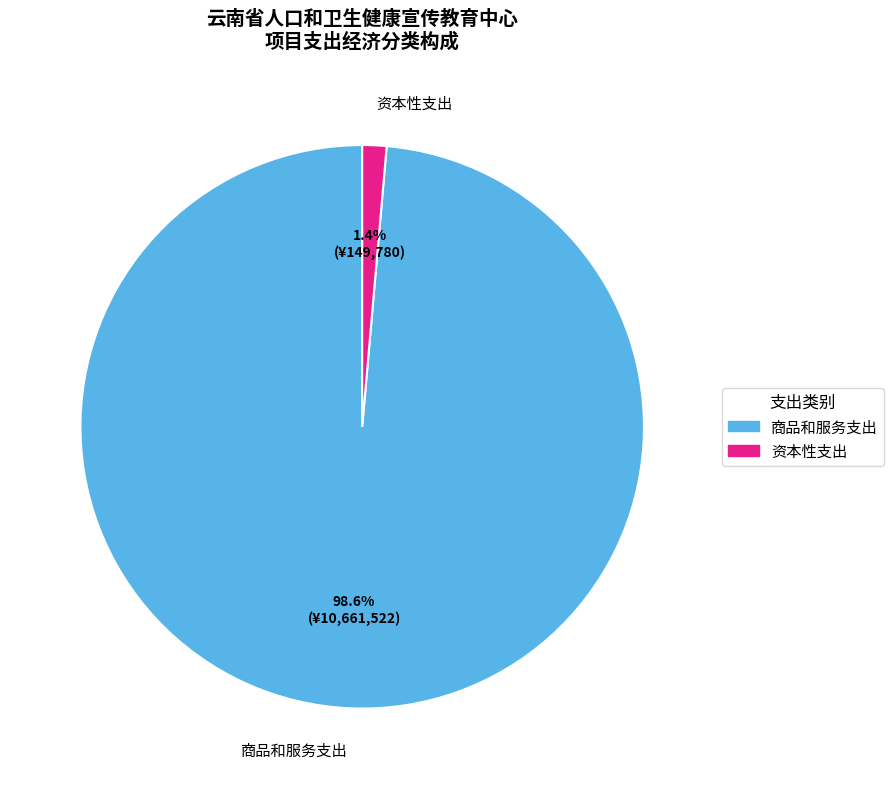

What is the smallest slice in the pie chart?

资本性支出